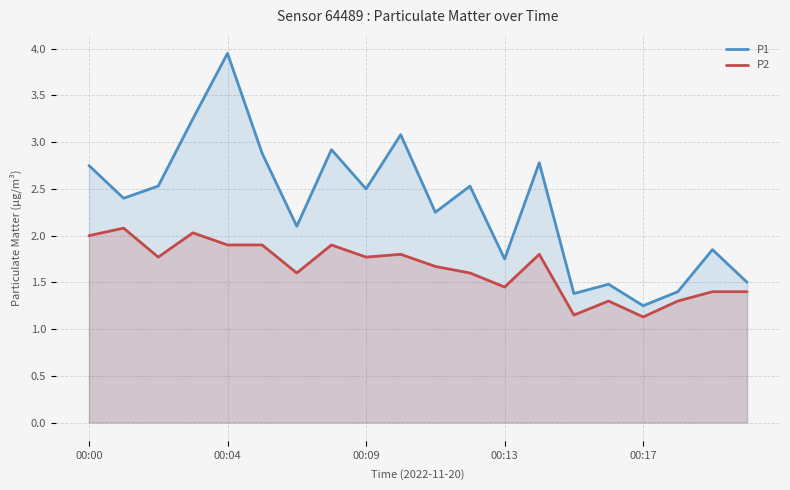

True or false: P2 and P1 intersect in this chart.

False